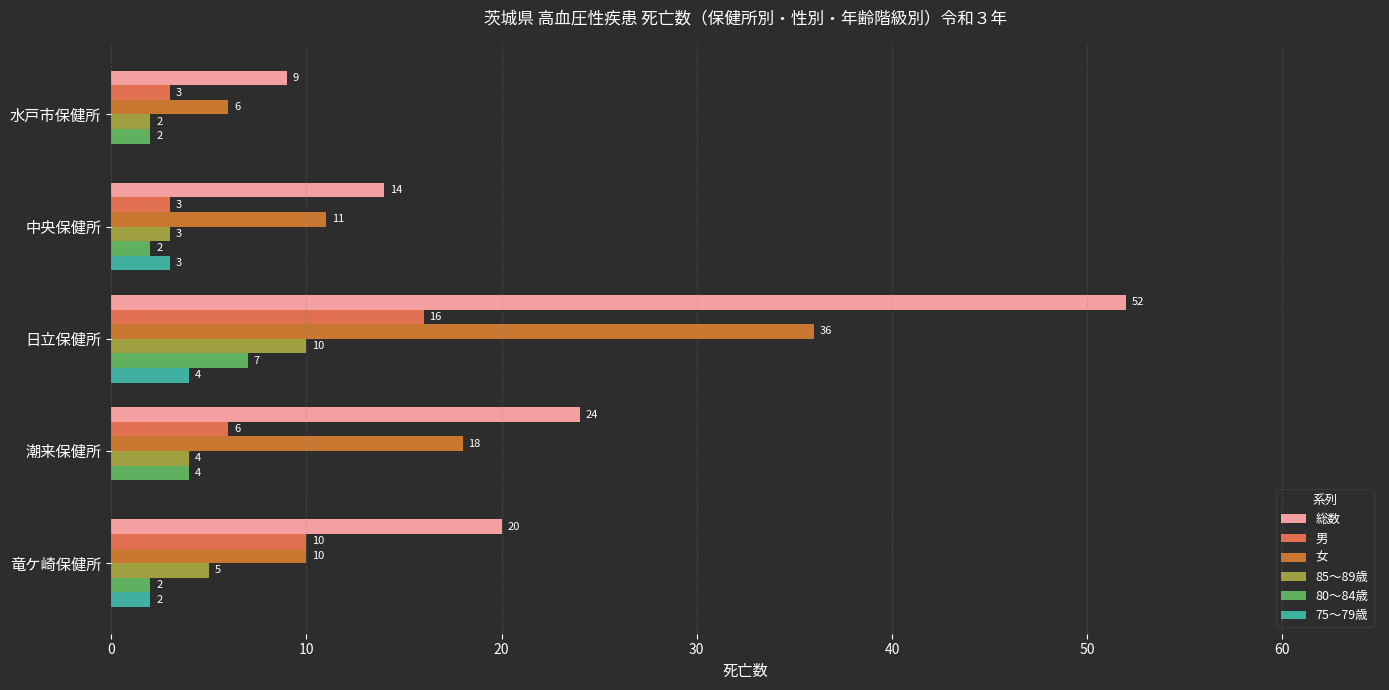

The value of 男 at 中央保健所 is 3. True or false?

True